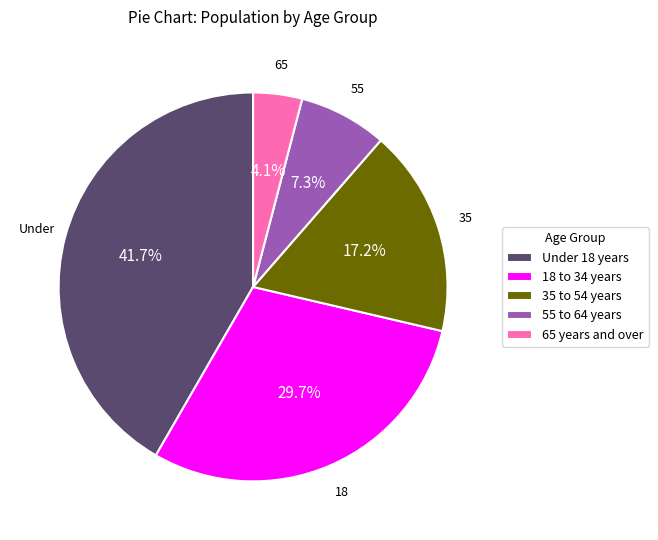

Approximately how many times larger is the value at 65 years and over compared to 55 to 64 years?

0.6